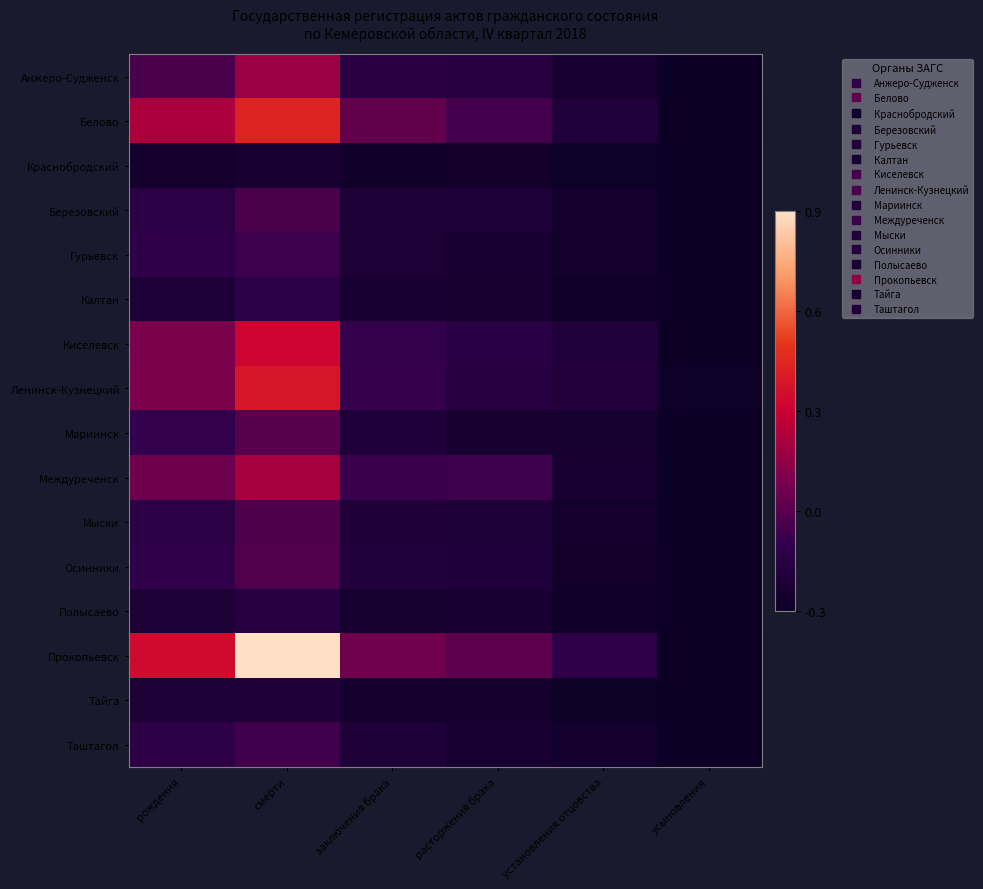

How many categories are shown in the chart?

6